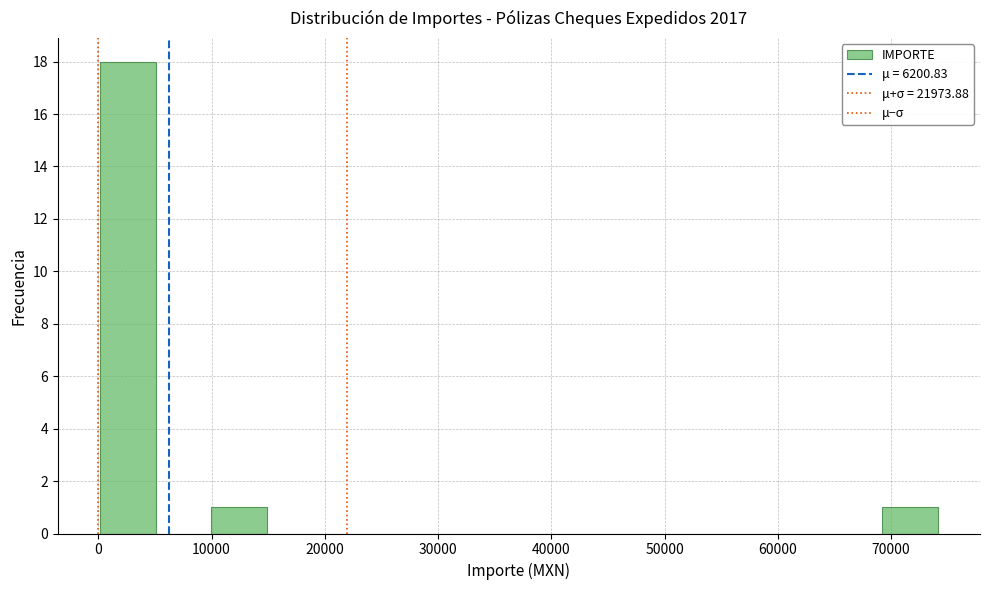

How tall is the bar that spans 0 to 5000 on the x-axis? Neither the bar edges nor the heights are printed on the chart, so give them approximately, as read against the axes.

18